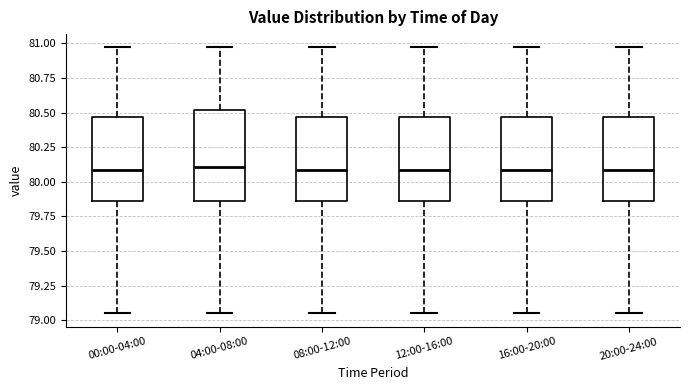

Reading left to right, transcribe this box plot: for each box, give where its median line is, the range the box spans, and where its two whiskers end, as read against the y-axis. The values are not printed on the chart, so give them approximately, as read against the axis.

00:00-04:00: median 80.10, box 79.85 to 80.45, whiskers 79.05 to 80.95
04:00-08:00: median 80.10, box 79.85 to 80.50, whiskers 79.05 to 80.95
08:00-12:00: median 80.10, box 79.85 to 80.45, whiskers 79.05 to 80.95
12:00-16:00: median 80.10, box 79.85 to 80.45, whiskers 79.05 to 80.95
16:00-20:00: median 80.10, box 79.85 to 80.45, whiskers 79.05 to 80.95
20:00-24:00: median 80.10, box 79.85 to 80.45, whiskers 79.05 to 80.95